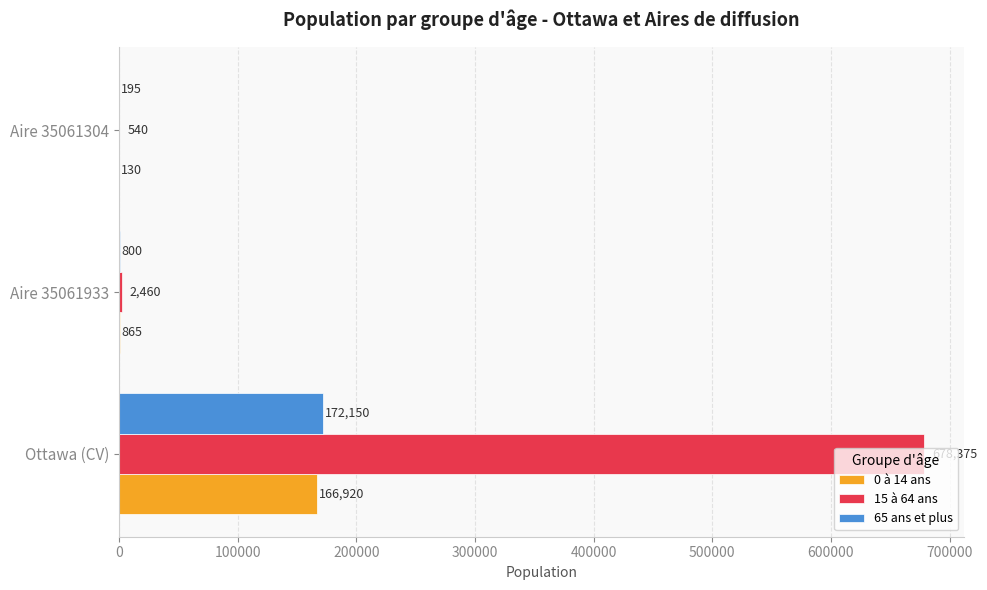

At which label does 0 à 14 ans reach its peak?

Ottawa (CV)